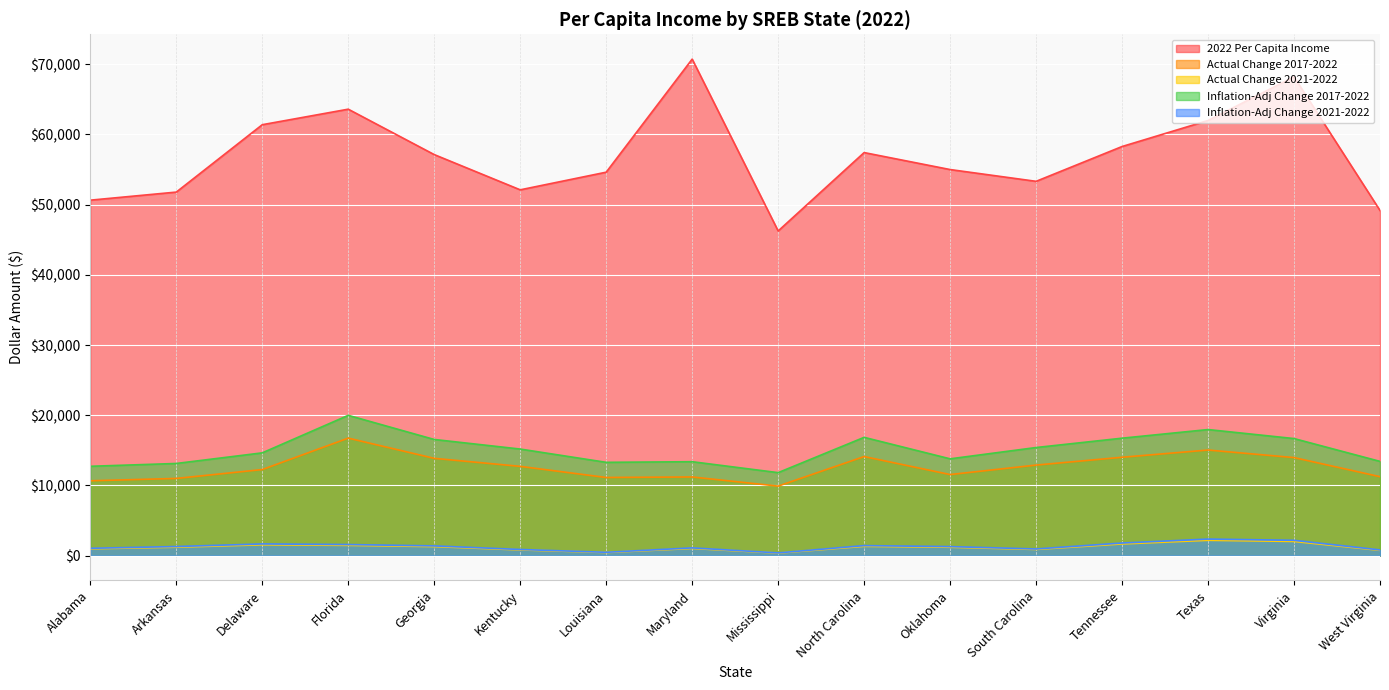

Which category has the lowest value across all series?

Mississippi